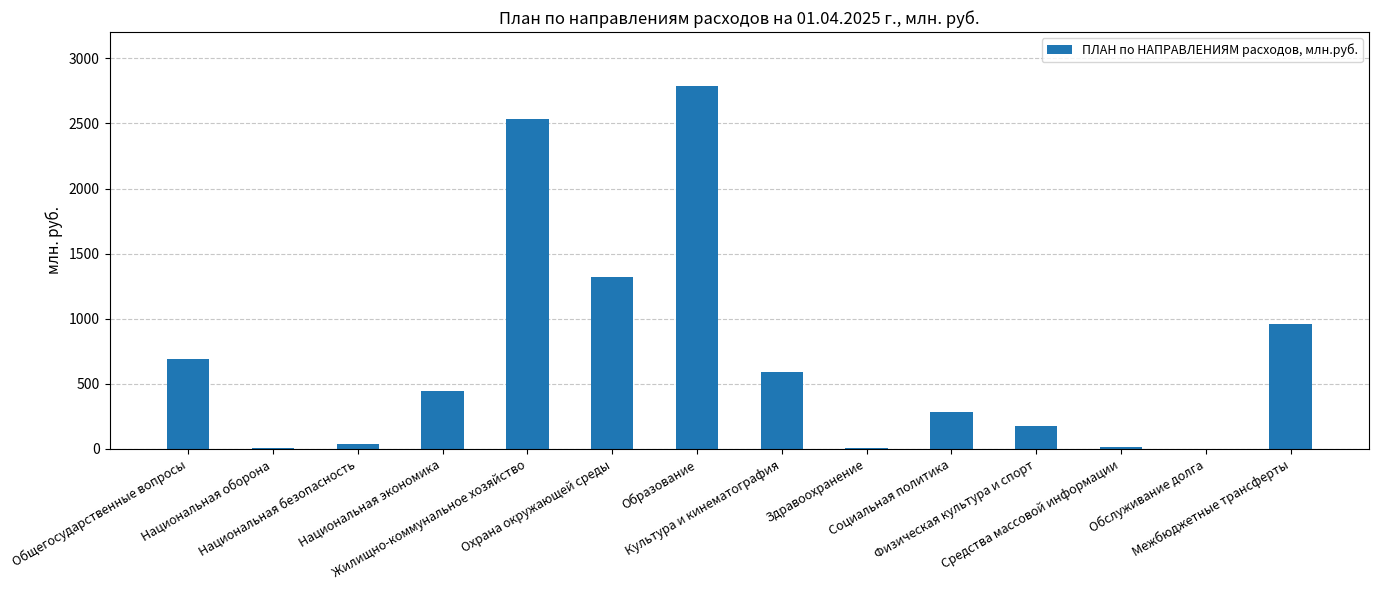

How many categories are shown in the chart?

14